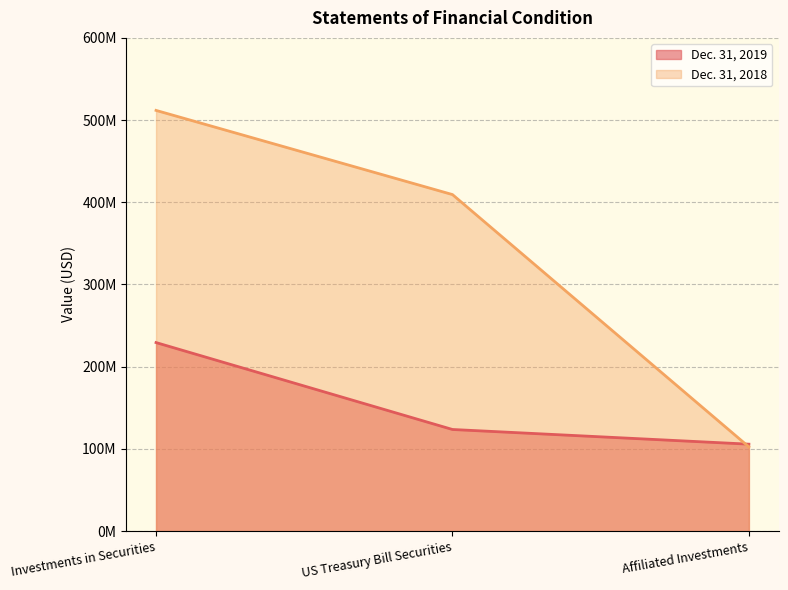

Rank the categories by Dec. 31, 2018 value from lowest to highest.

Affiliated Investments, US Treasury Bill Securities, Investments in Securities